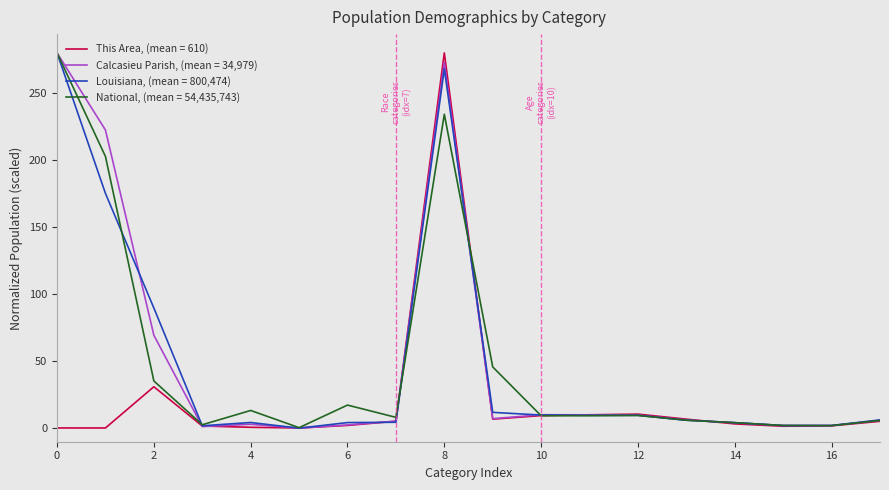

What is the maximum value for National, (mean = 54,435,743)?

280.0